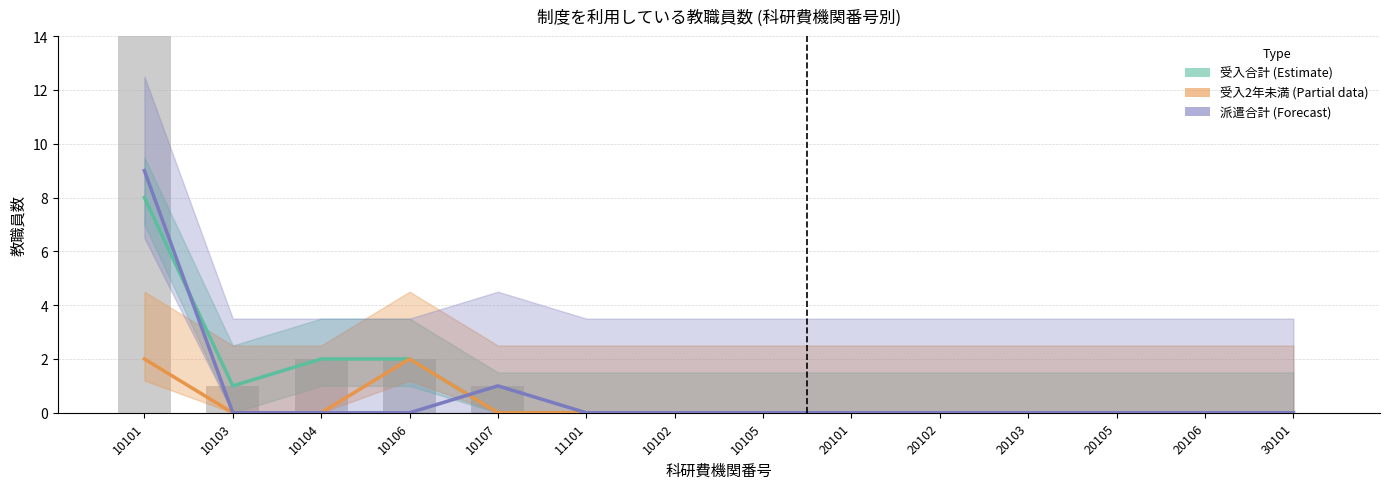

True or false: 派遣合計 (Forecast) has a value of 0 at 10105.

True